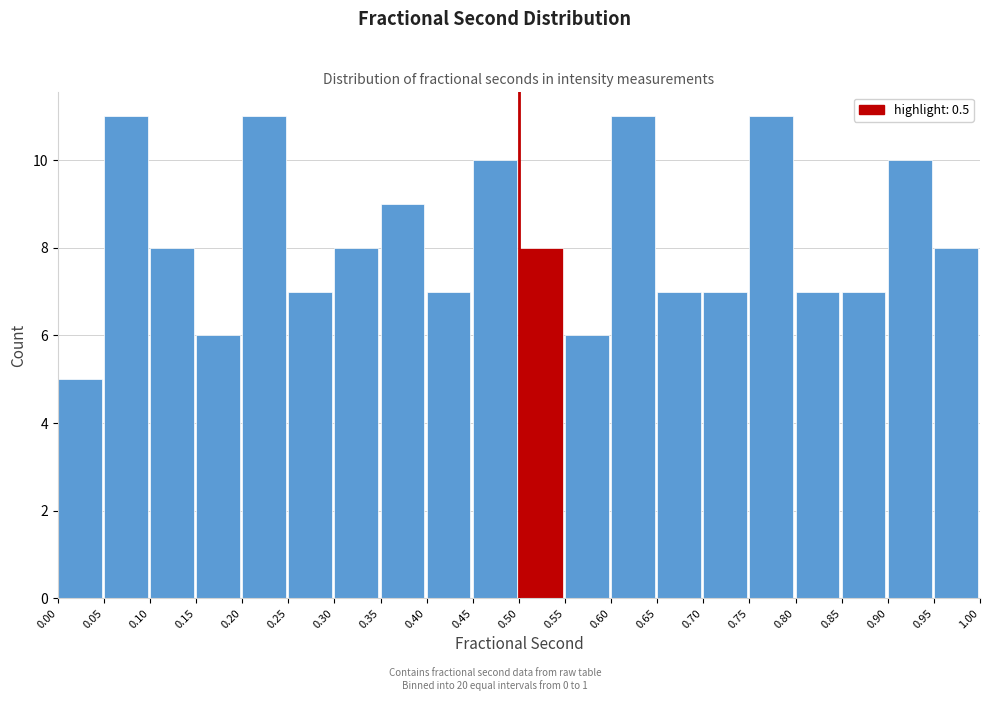

Reading left to right, list every bar in this chart as the range it spans on the x-axis followed by its height. The values are not printed on the chart, so give them approximately, as read against the axis.

0.00 to 0.05: 5
0.05 to 0.10: 11
0.10 to 0.15: 8
0.15 to 0.20: 6
0.20 to 0.25: 11
0.25 to 0.30: 7
0.30 to 0.35: 8
0.35 to 0.40: 9
0.40 to 0.45: 7
0.45 to 0.50: 10
0.50 to 0.55: 8
0.55 to 0.60: 6
0.60 to 0.65: 11
0.65 to 0.70: 7
0.70 to 0.75: 7
0.75 to 0.80: 11
0.80 to 0.85: 7
0.85 to 0.90: 7
0.90 to 0.95: 10
0.95 to 1.00: 8